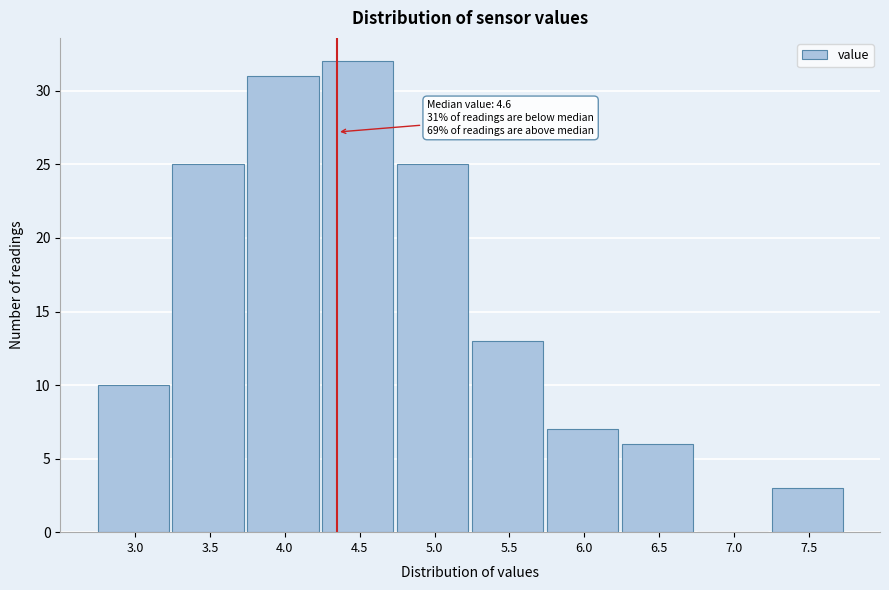

Reading right to left, transcribe all the data shown in this chart.

7.5=3	7.0=0	6.5=6	6.0=7	5.5=13	5.0=25	4.5=32	4.0=31	3.5=25	3.0=10